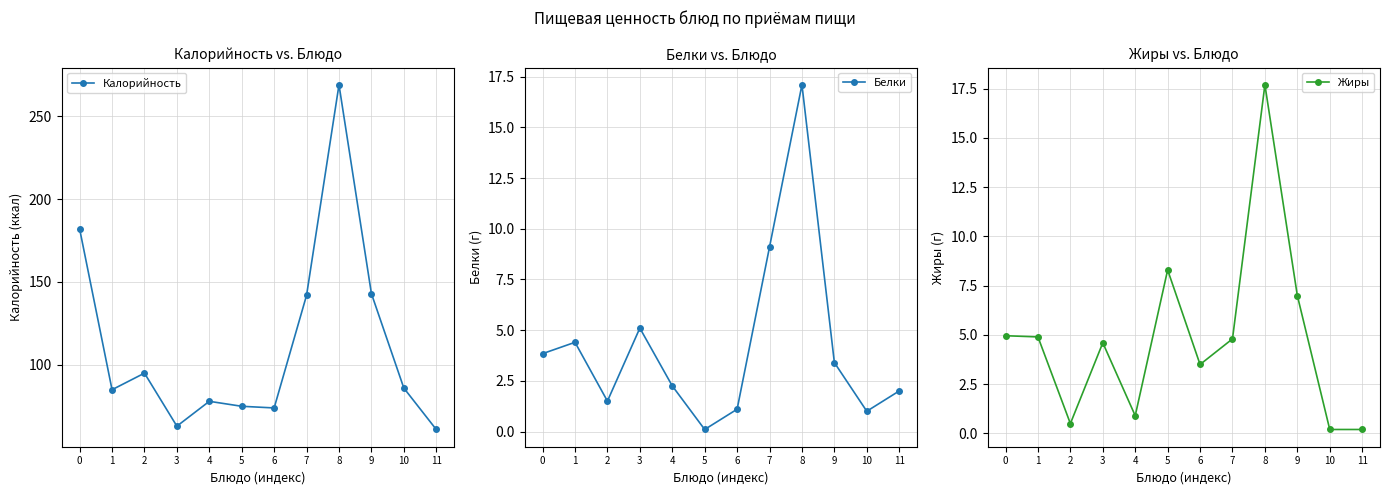

True or false: Калорийность has a value of 126.1 at 6.

False